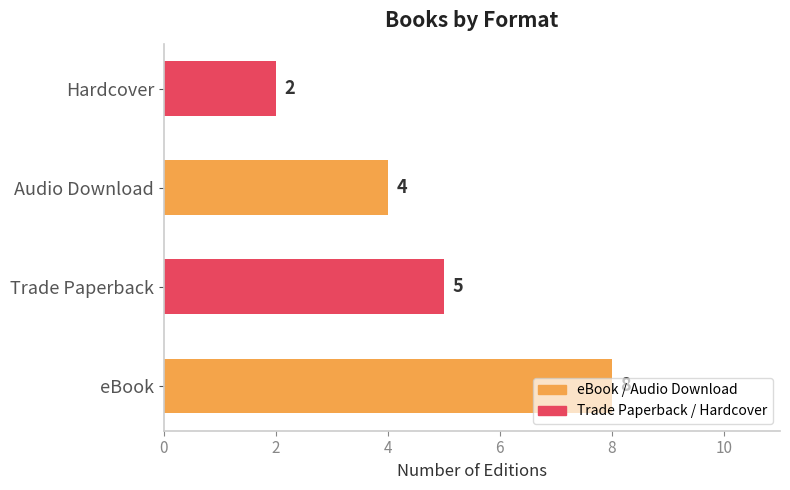

What is the sum of all values?

19